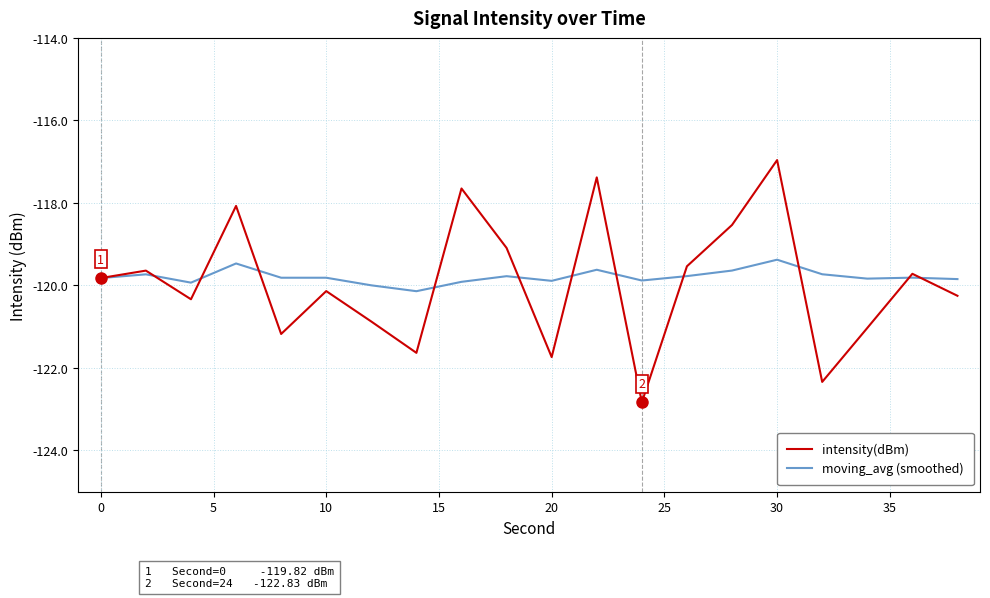

List the series in order of their peak value, lowest first.

moving_avg (smoothed), intensity(dBm)